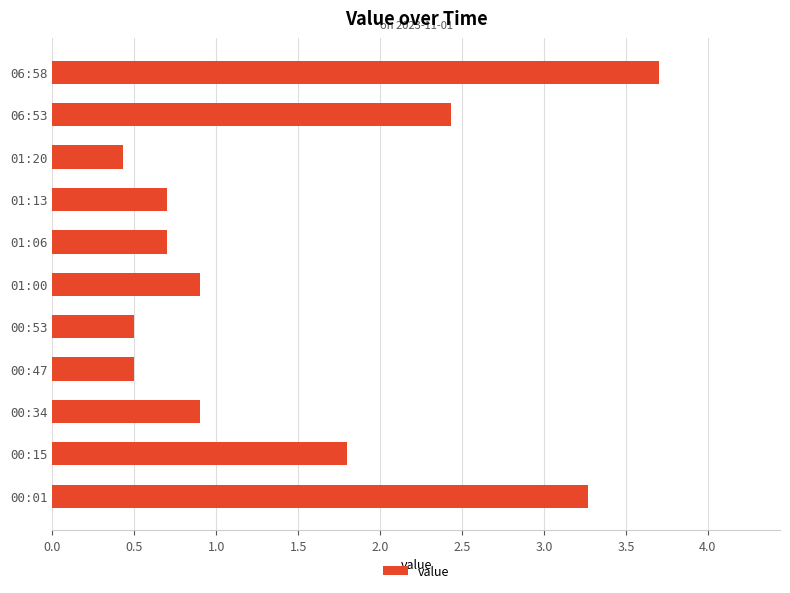

What is the difference between the second highest and minimum values?

2.8